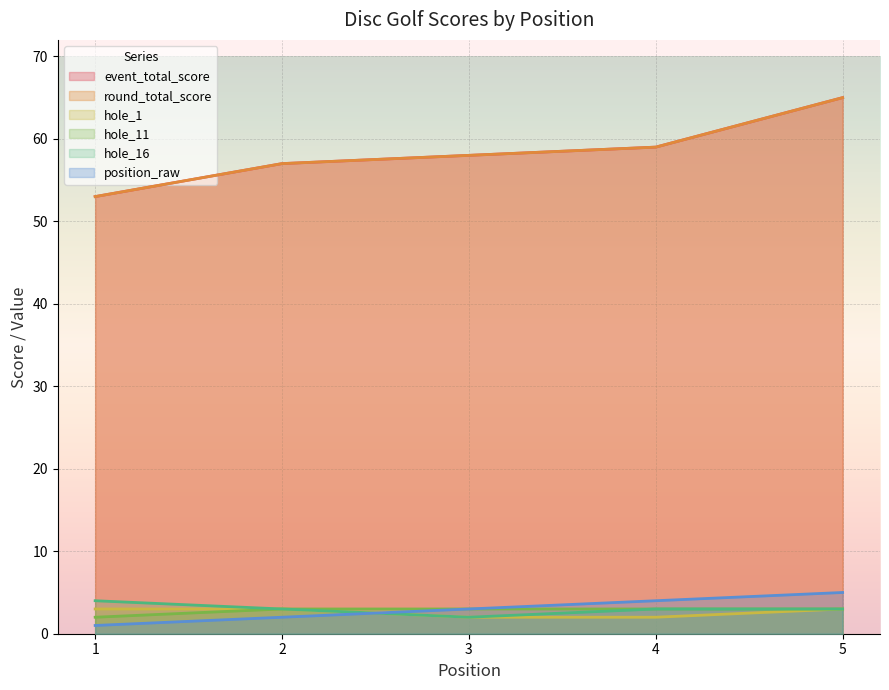

How many values in the hole_1 series are below 3?

2